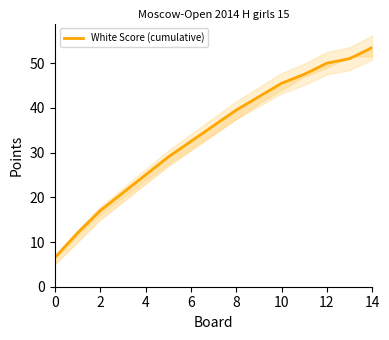

What is the value of the 2nd point from the left?

12.0